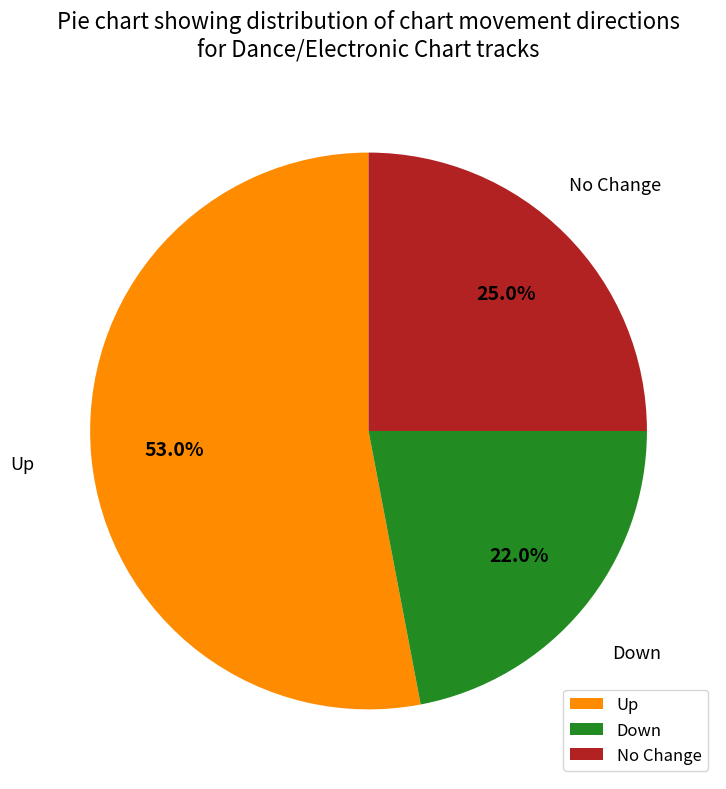

Which slice is the smallest?

Down